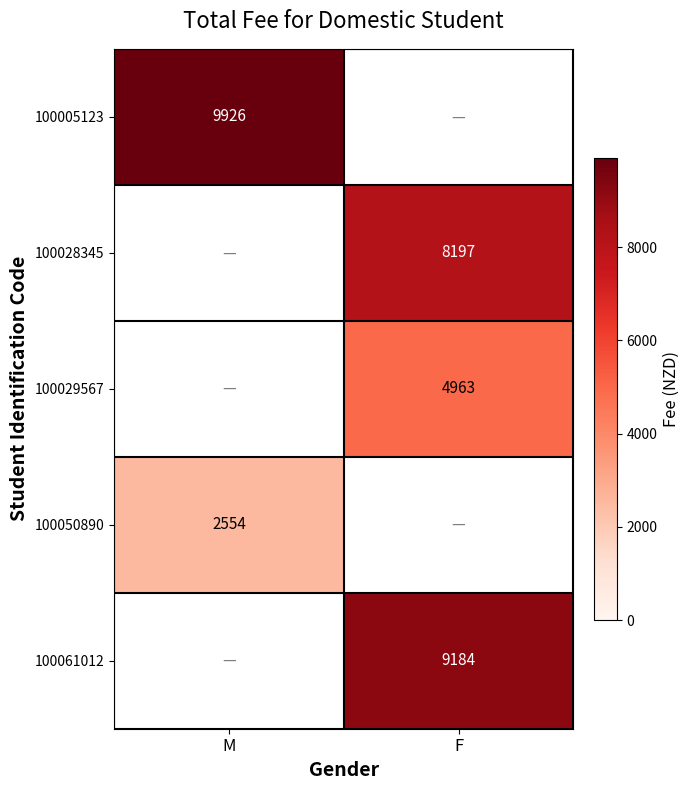

How many series are shown in this chart?

5